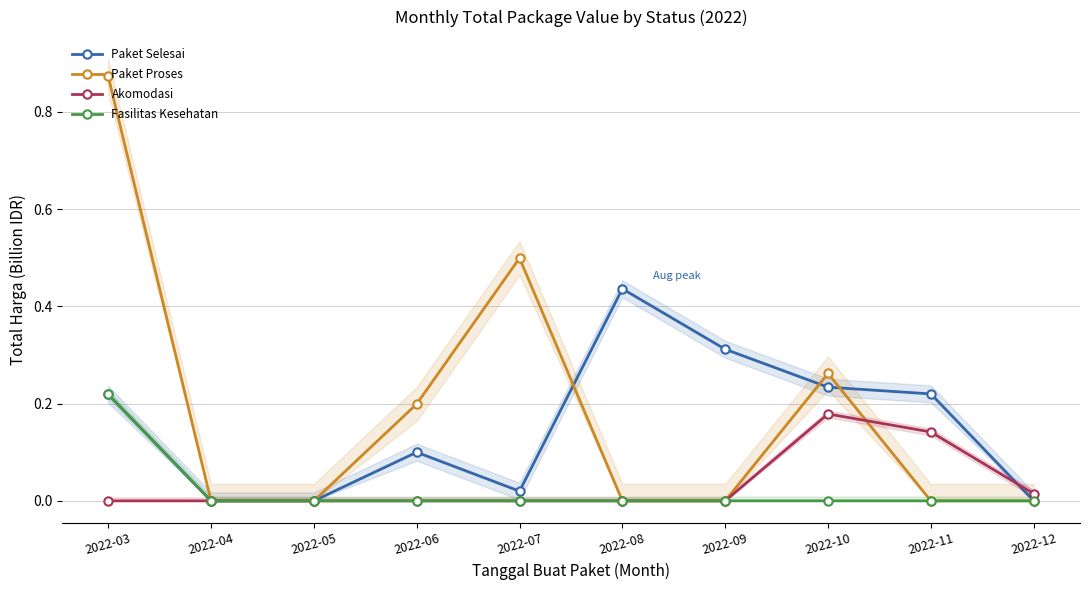

True or false: Akomodasi and Fasilitas Kesehatan intersect in this chart.

False